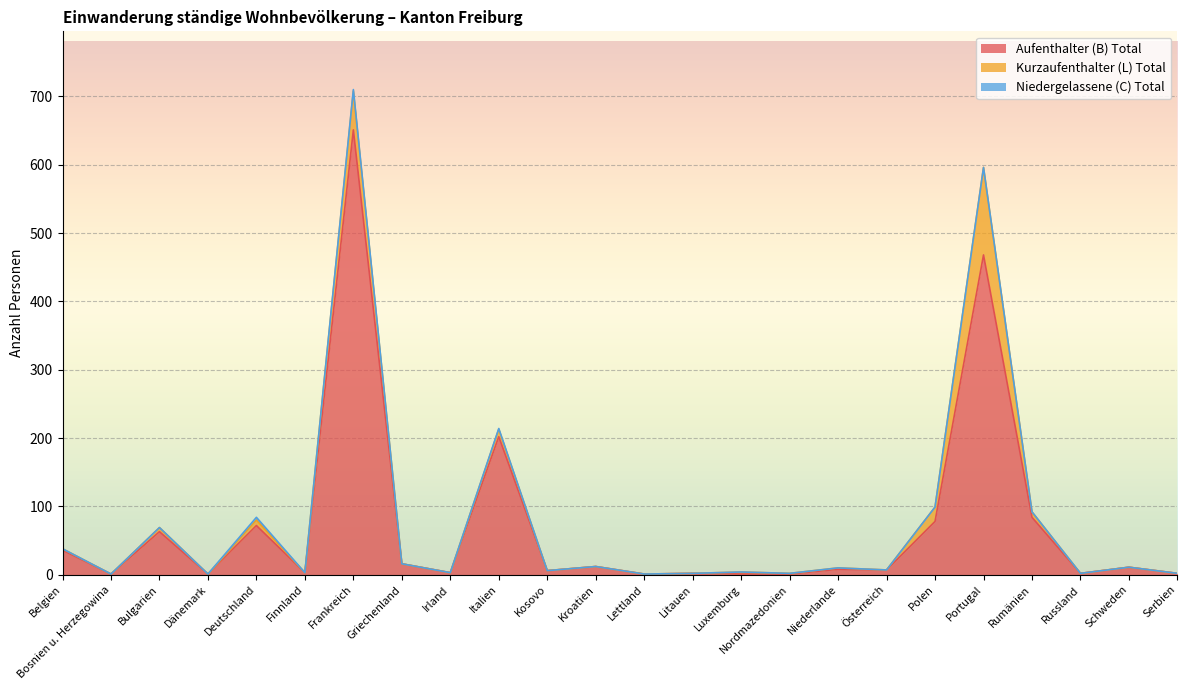

True or false: Aufenthalter (B) Total and Kurzaufenthalter (L) Total intersect in this chart.

True